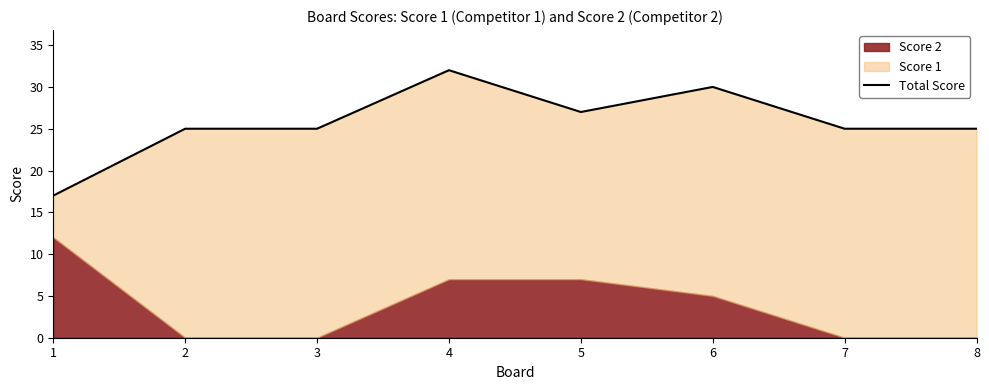

At which label is the value closest to 24?

2